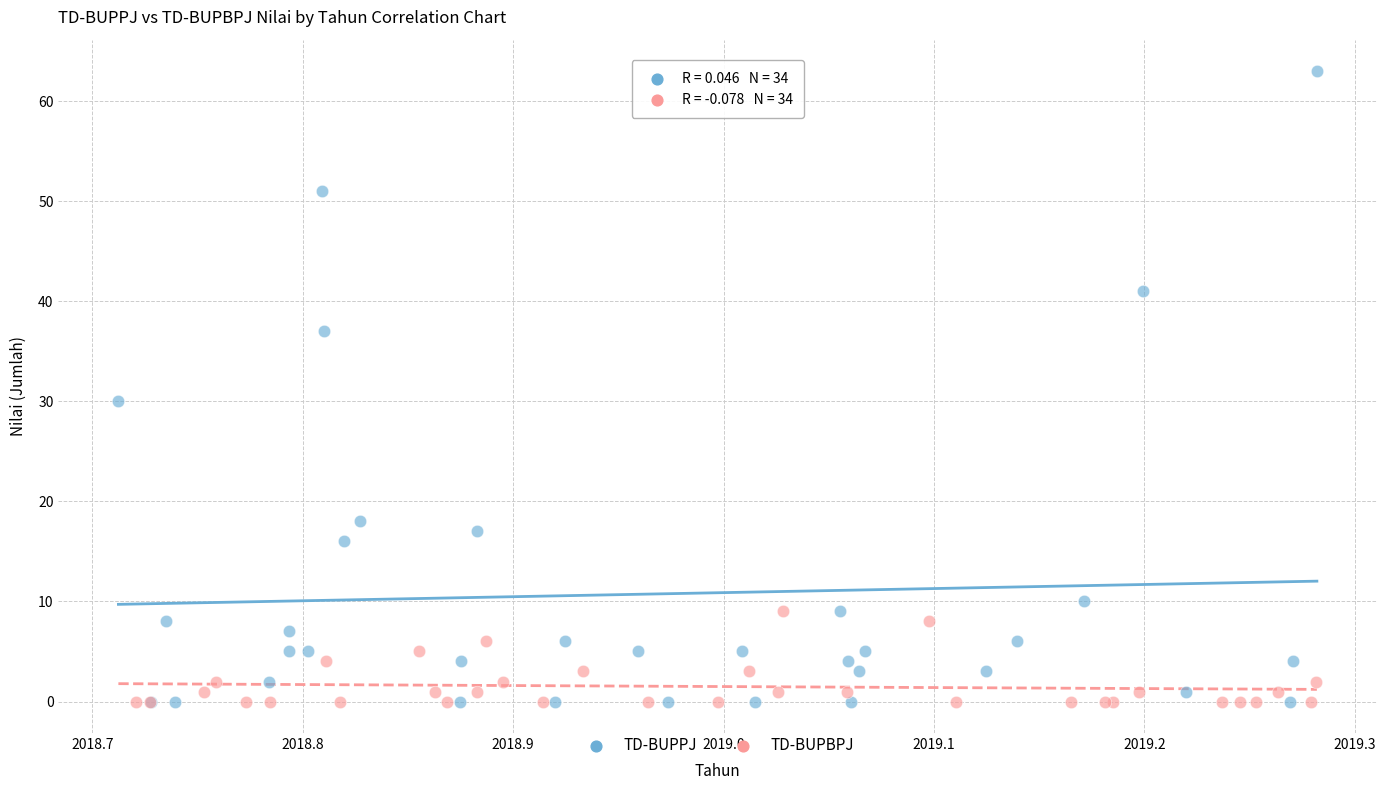

Which series has the largest Y range (max minus min)?

TD-BUPPJ